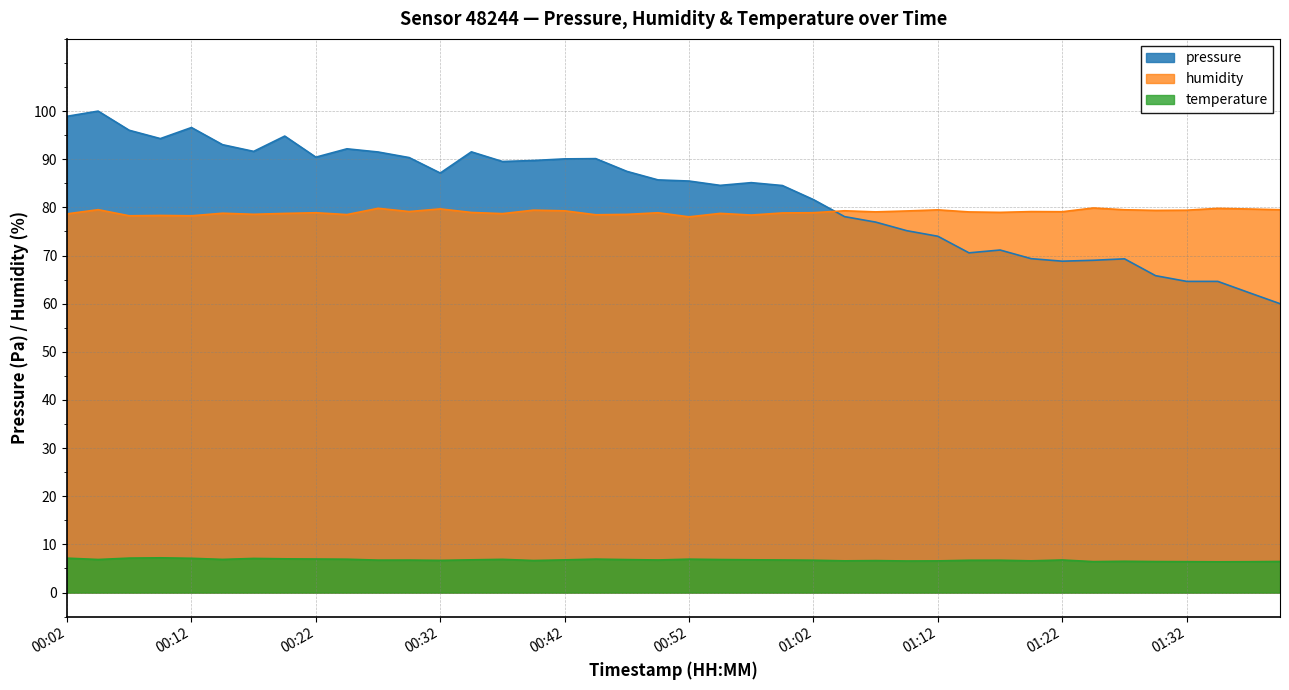

What is the spread (max minus min) of values at 00:14?

86.1